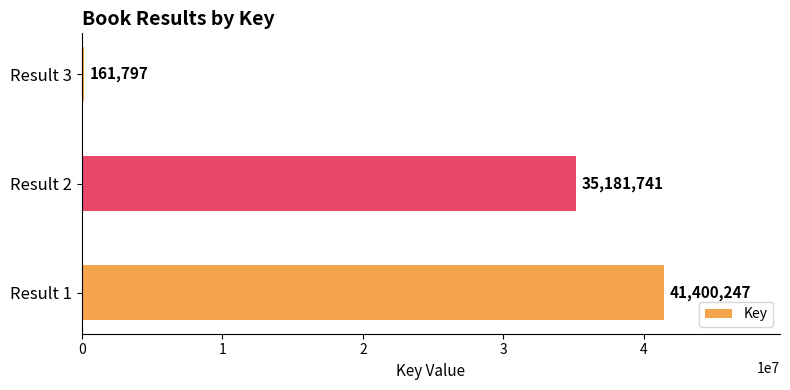

What is the maximum value shown in the chart?

41400247